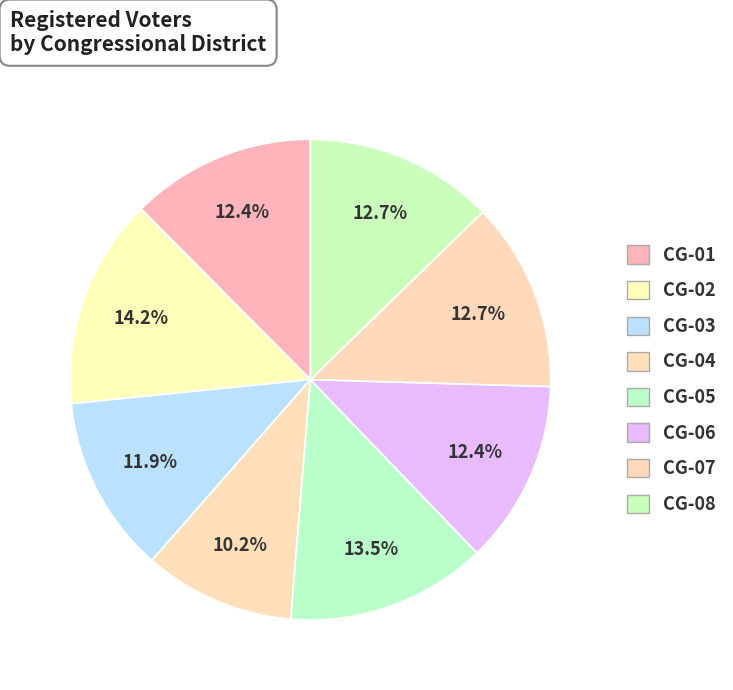

To the nearest percent, what is the difference between the largest and smallest slice percentages?

4%